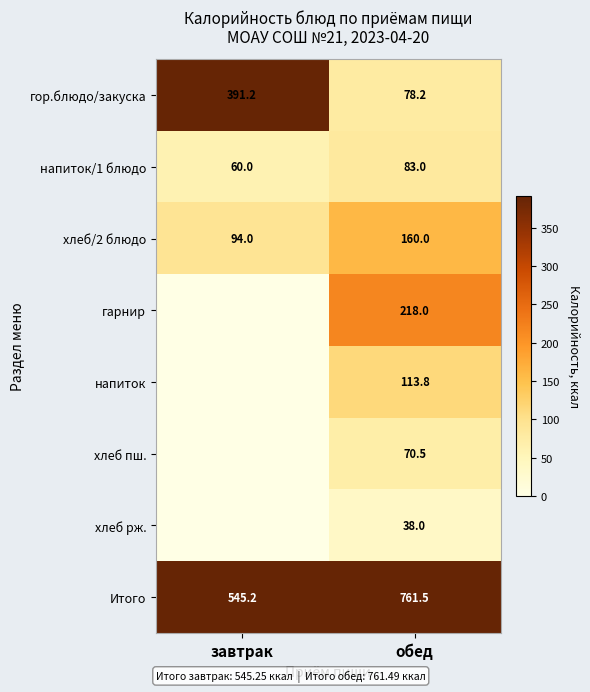

How many data points in Итого are less than 761?

1